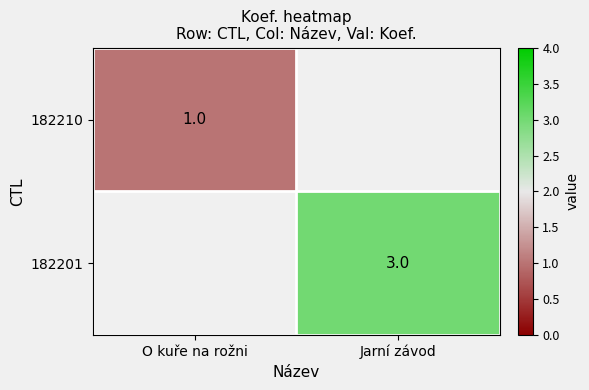

The 182210 series shows 0 at O kuře na rožni. True or false?

False